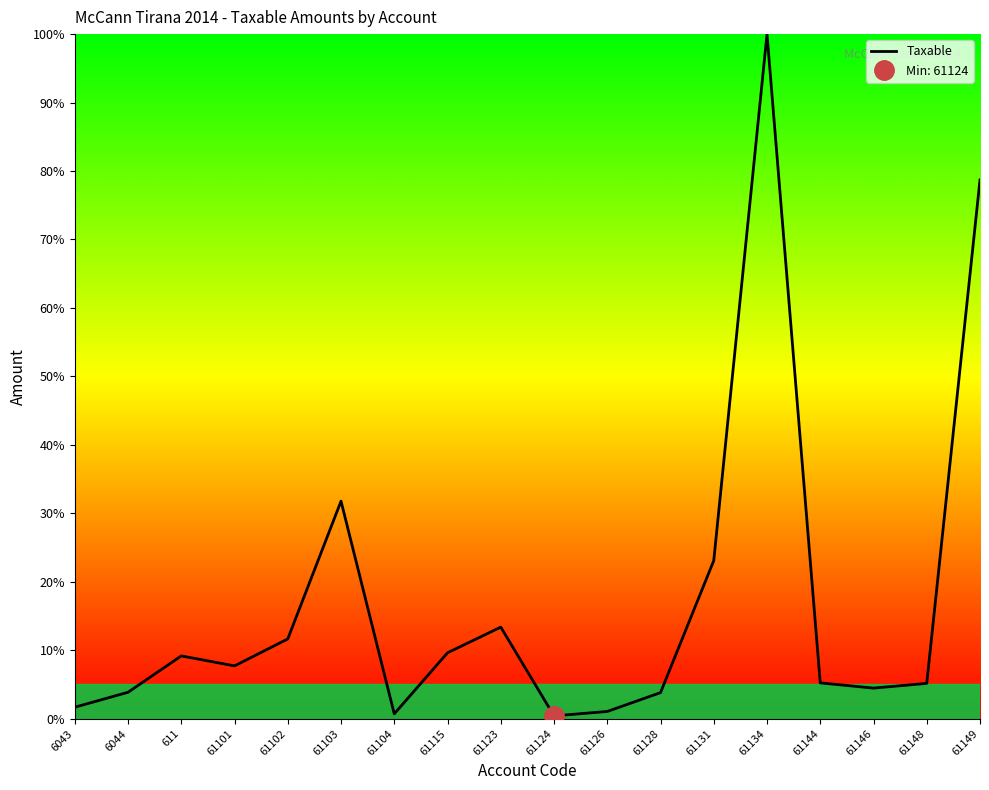

At which category does the chart reach its minimum across all series?

61124